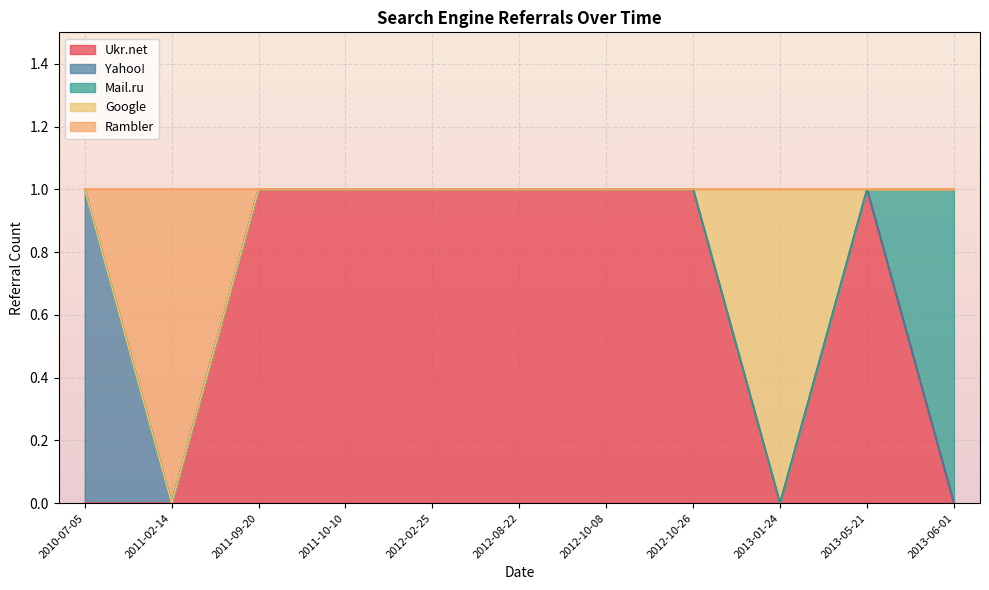

What is the maximum value shown in the chart?

1